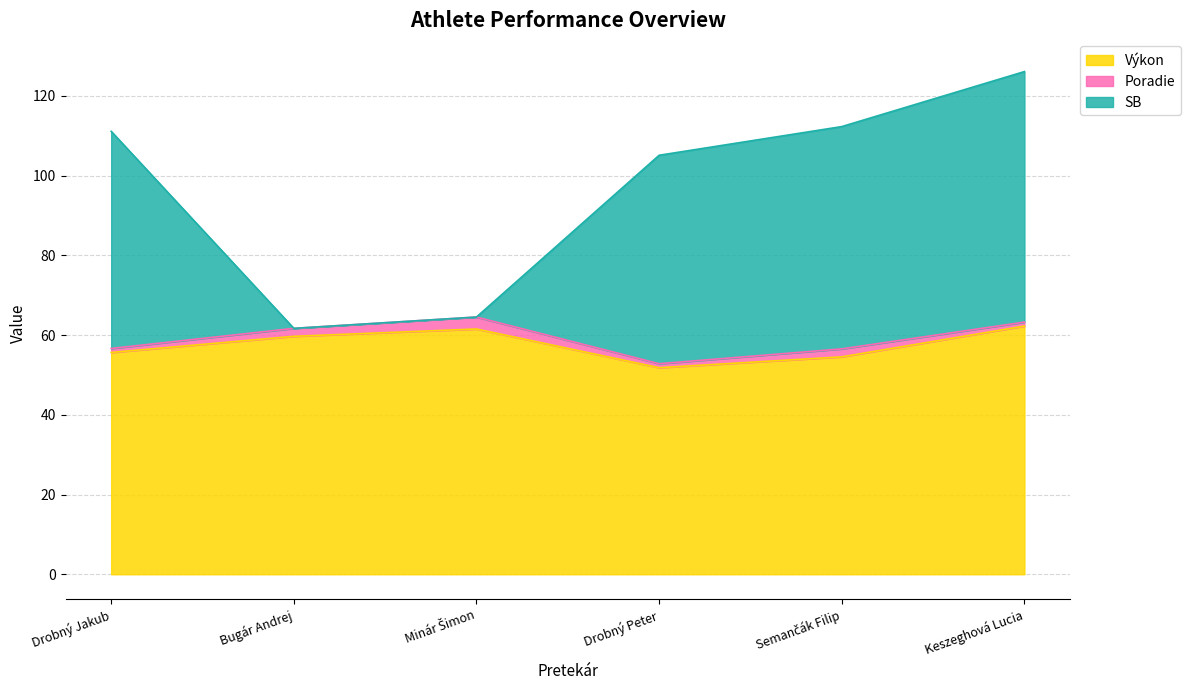

Rank the categories by SB value from highest to lowest.

Keszeghová Lucia, Semančák Filip, Drobný Jakub, Drobný Peter, Minár Šimon, Bugár Andrej